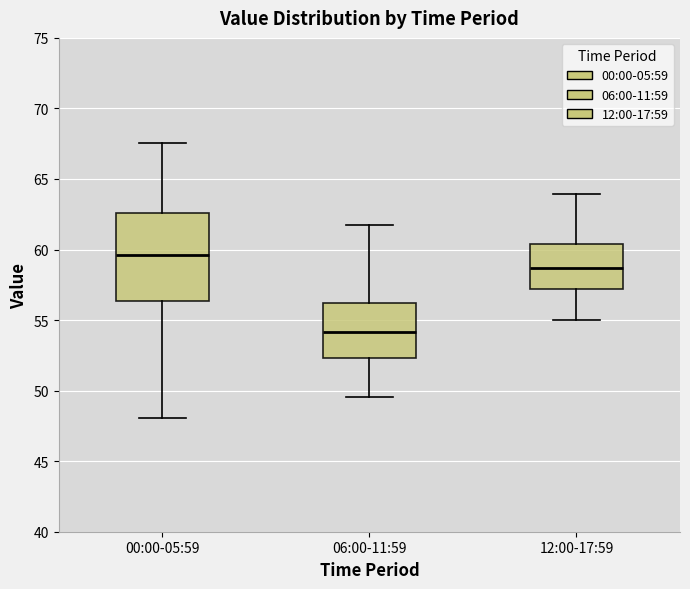

Reading left to right, read every box against the y-axis: the position of its median line, the range the box covers, and the ends of its whiskers. The values are not printed on the chart, so give them approximately, as read against the axis.

00:00-05:59: median 59.5, box 56.5 to 62.5, whiskers 48.0 to 67.5
06:00-11:59: median 54.0, box 52.5 to 56.0, whiskers 49.5 to 61.5
12:00-17:59: median 58.5, box 57.0 to 60.5, whiskers 55.0 to 64.0